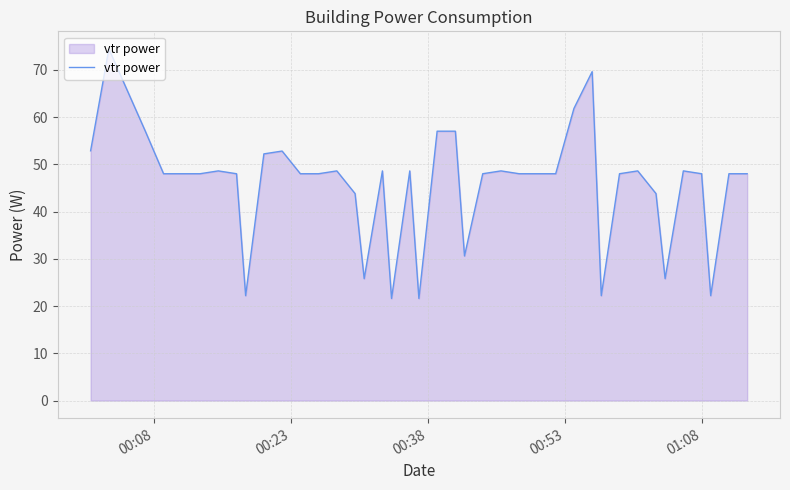

What is the maximum value shown in the chart?

74.4